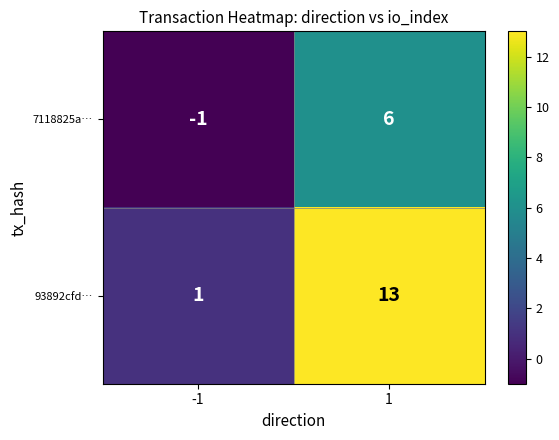

At which category does the chart reach its peak across all series?

1